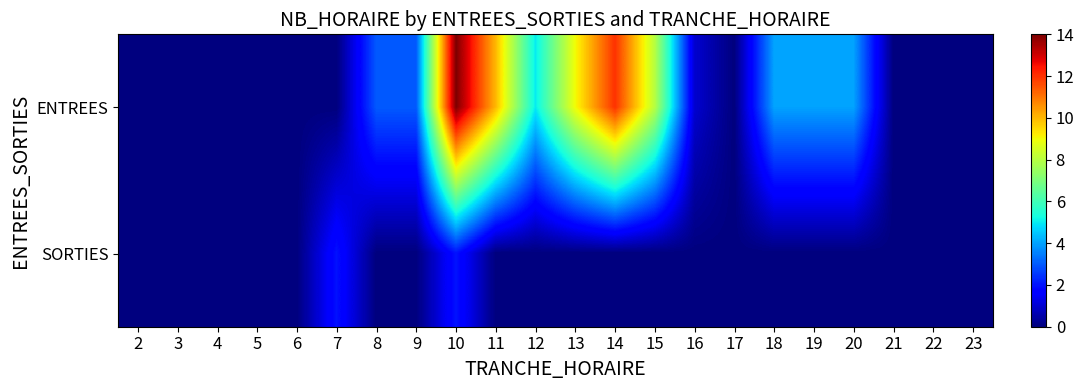

Reading left to right, extract all data points from this chart.

ENTREES: 2=0	3=0	4=0	5=0	6=0	7=0	8=3	9=3	10=14	11=10	12=5	13=9	14=12	15=8	16=1	17=0	18=4	19=4	20=4	21=0	22=0	23=0
SORTIES: 2=0	3=0	4=0	5=0	6=0	7=2	8=0	9=0	10=2	11=0	12=0	13=0	14=0	15=0	16=0	17=0	18=0	19=0	20=0	21=0	22=0	23=0